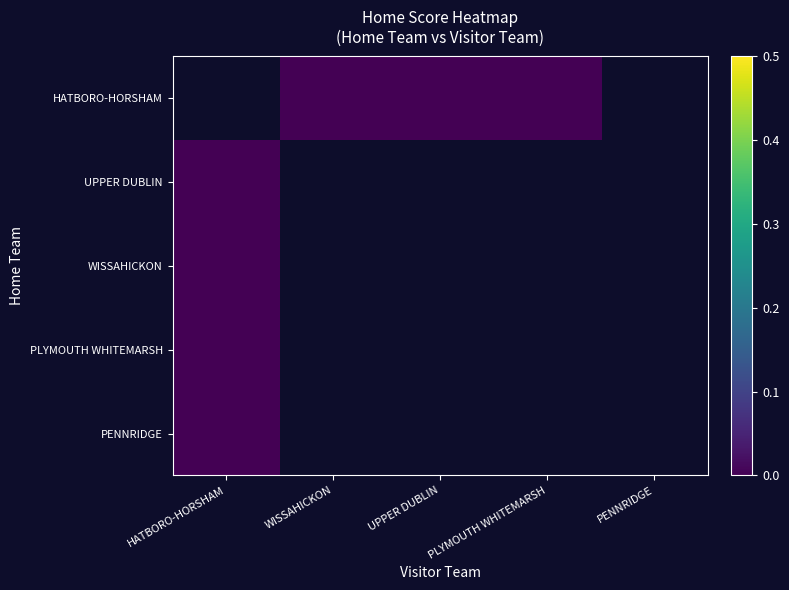

Rank the series by their maximum value, from lowest to highest.

HATBORO-HORSHAM, UPPER DUBLIN, WISSAHICKON, PLYMOUTH WHITEMARSH, PENNRIDGE